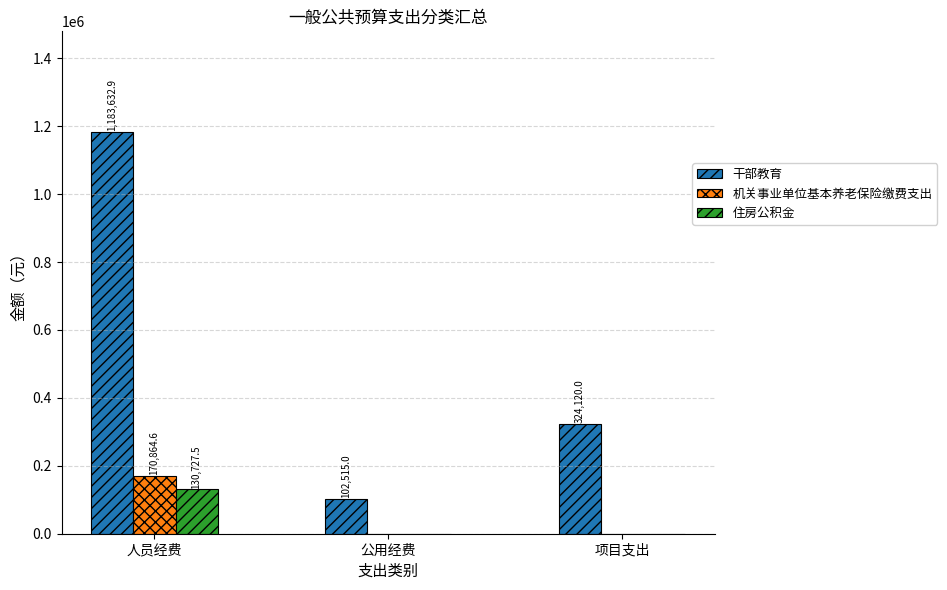

Where is 干部教育 nearest to the value 643073?

项目支出